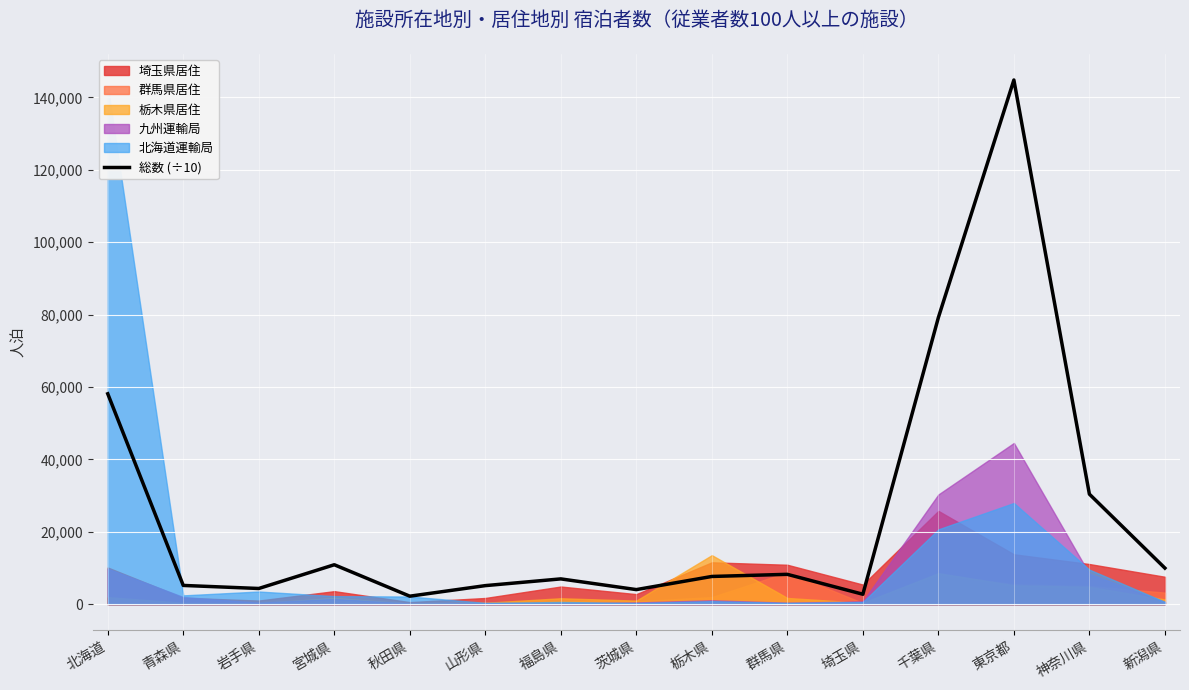

What is the sum of all values?

379987.0